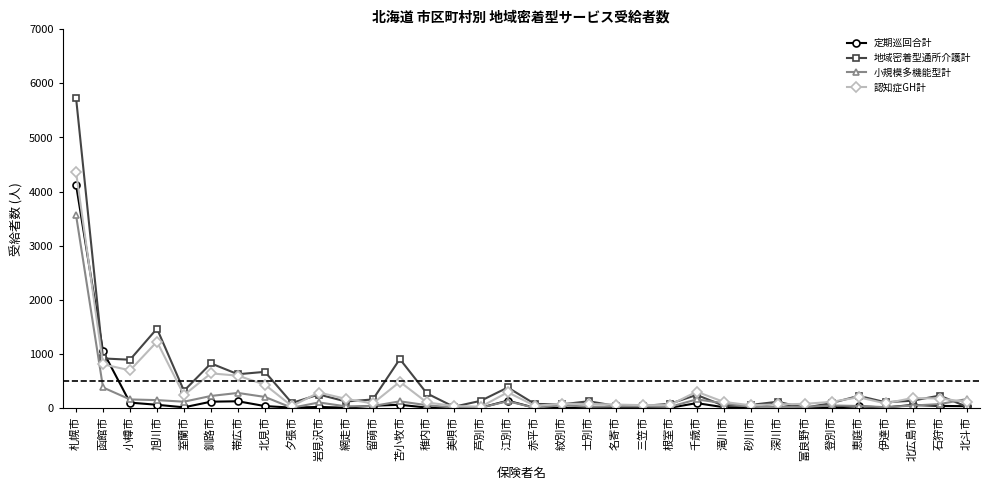

What position from the right is 恵庭市?

5